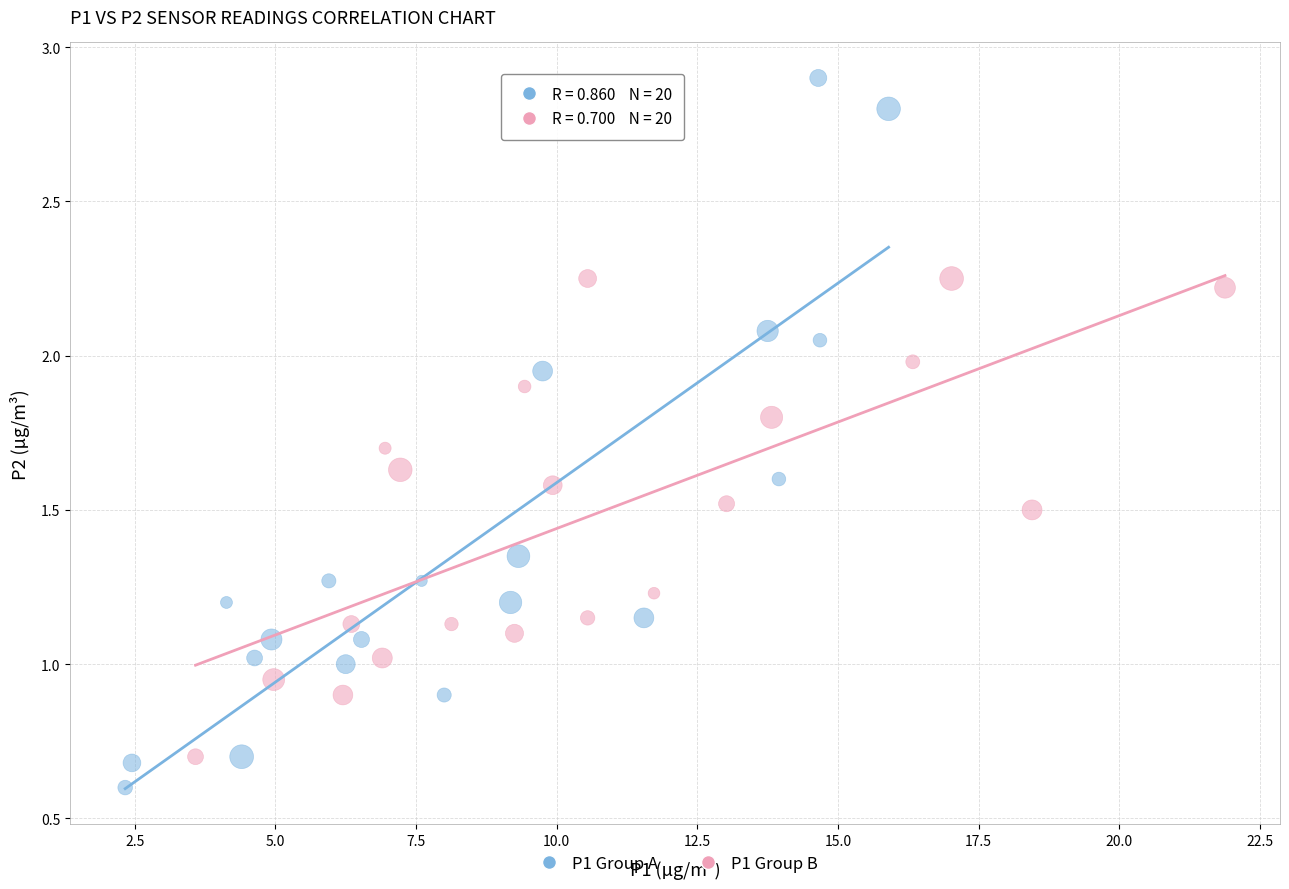

Which series has the largest Y range (max minus min)?

P1 Group A